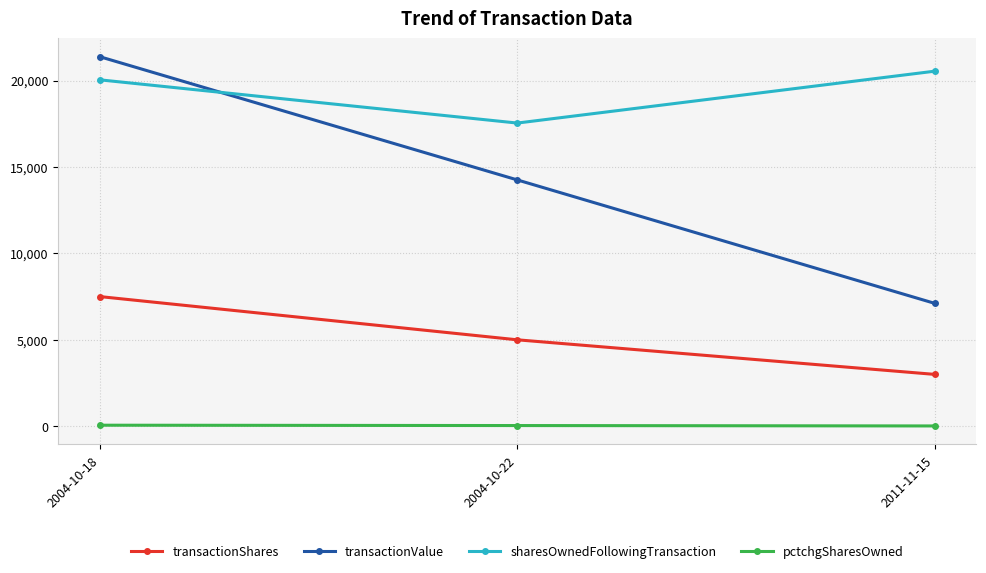

What is the minimum value shown in the chart?

17